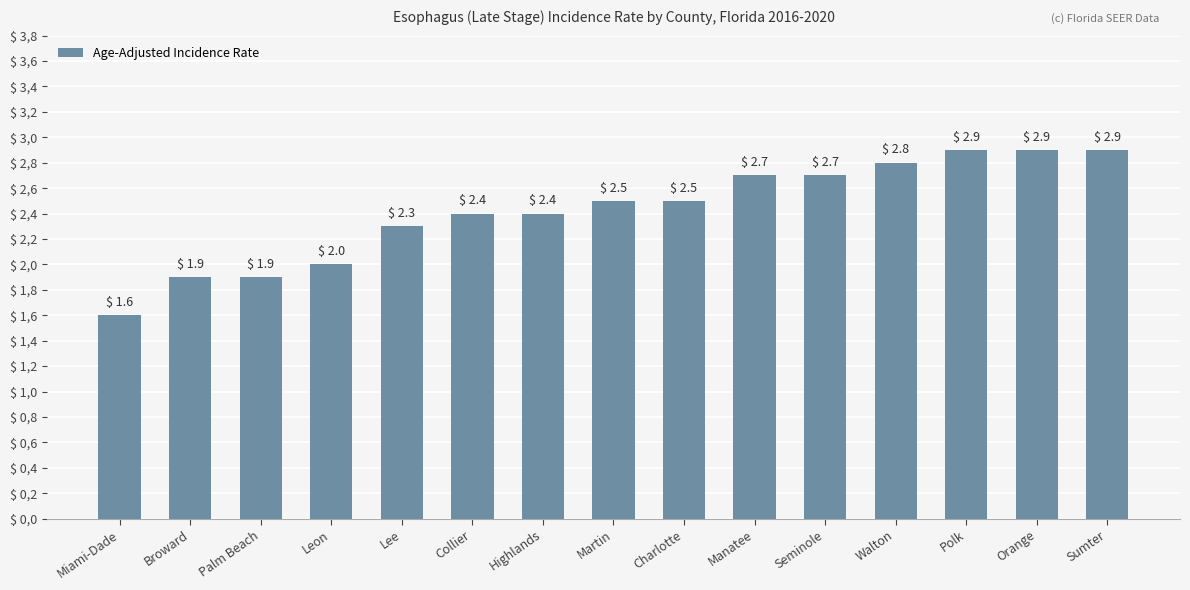

What position from the right is Collier?

10